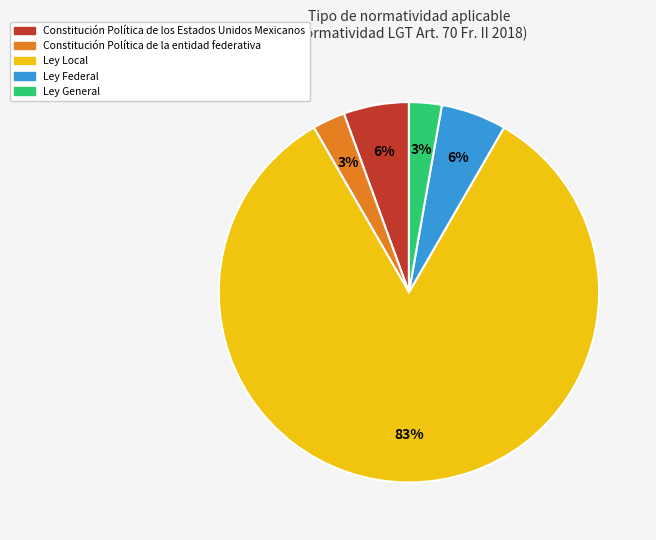

To the nearest percent, what portion does Ley General represent?

3%